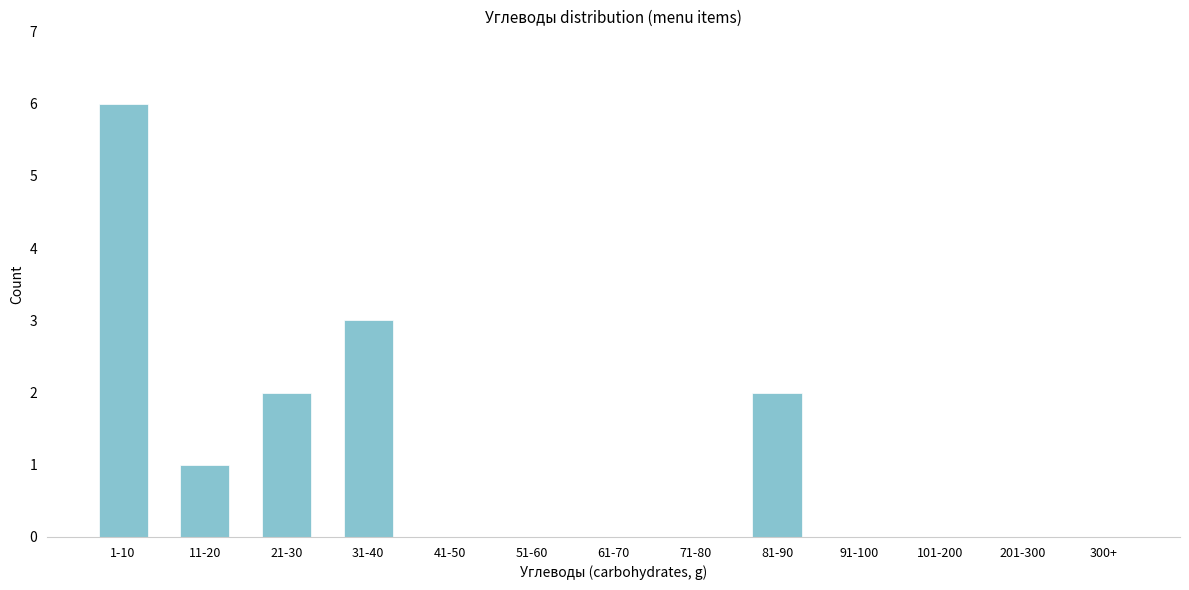

Reading left to right, extract all data points from this chart.

1-10=6	11-20=1	21-30=2	31-40=3	41-50=0	51-60=0	61-70=0	71-80=0	81-90=2	91-100=0	101-200=0	201-300=0	300+=0